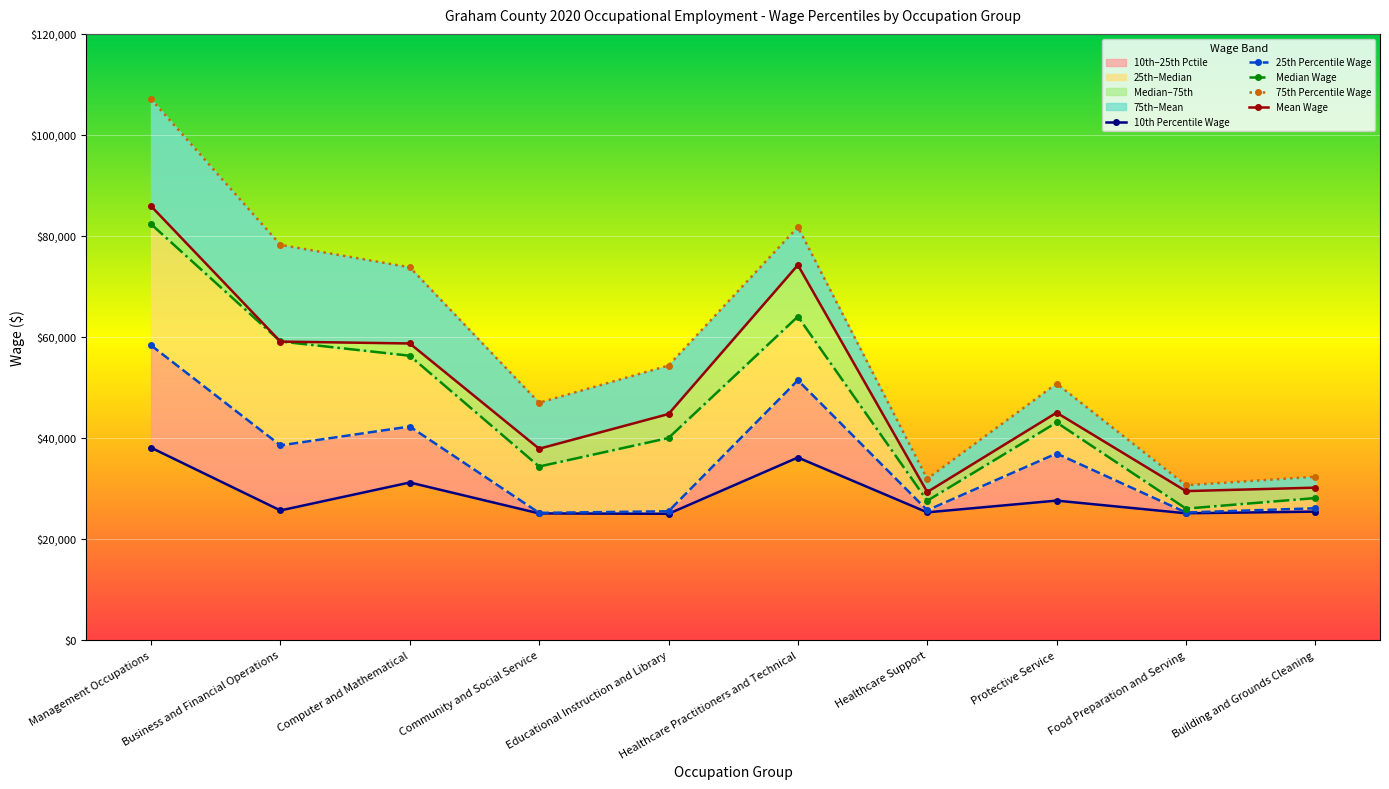

True or false: 25th Percentile Wage and 75th Percentile Wage cross at least once.

False